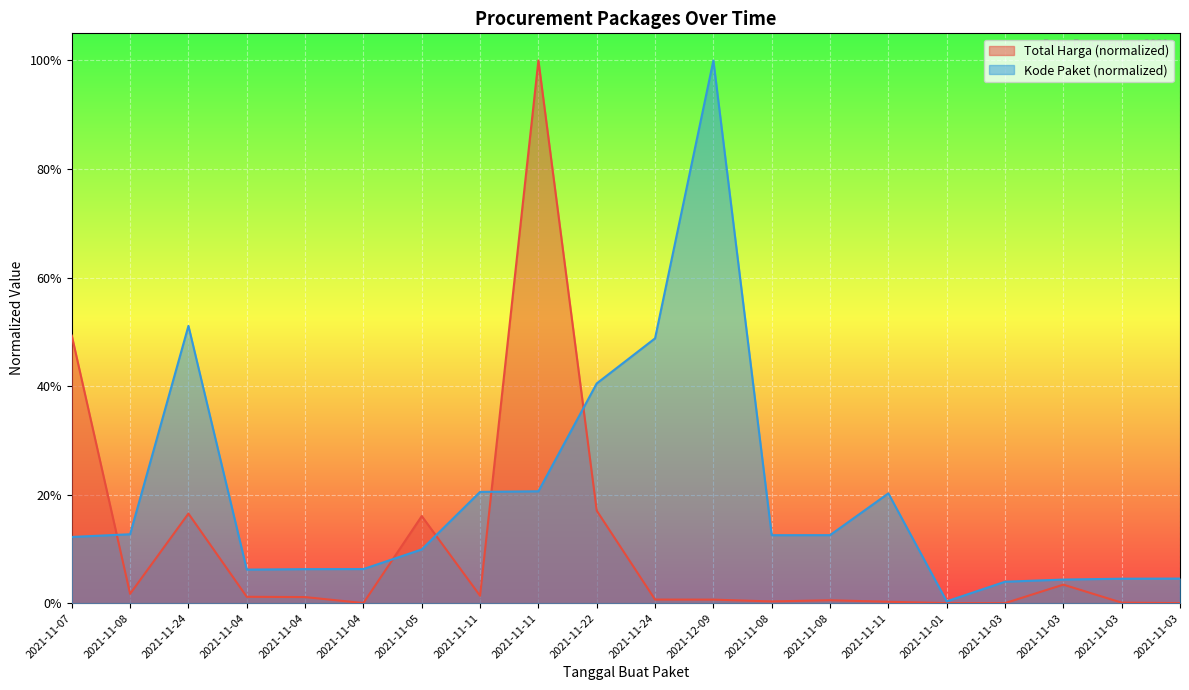

What is the label of the 4th point from the right?

2021-11-03